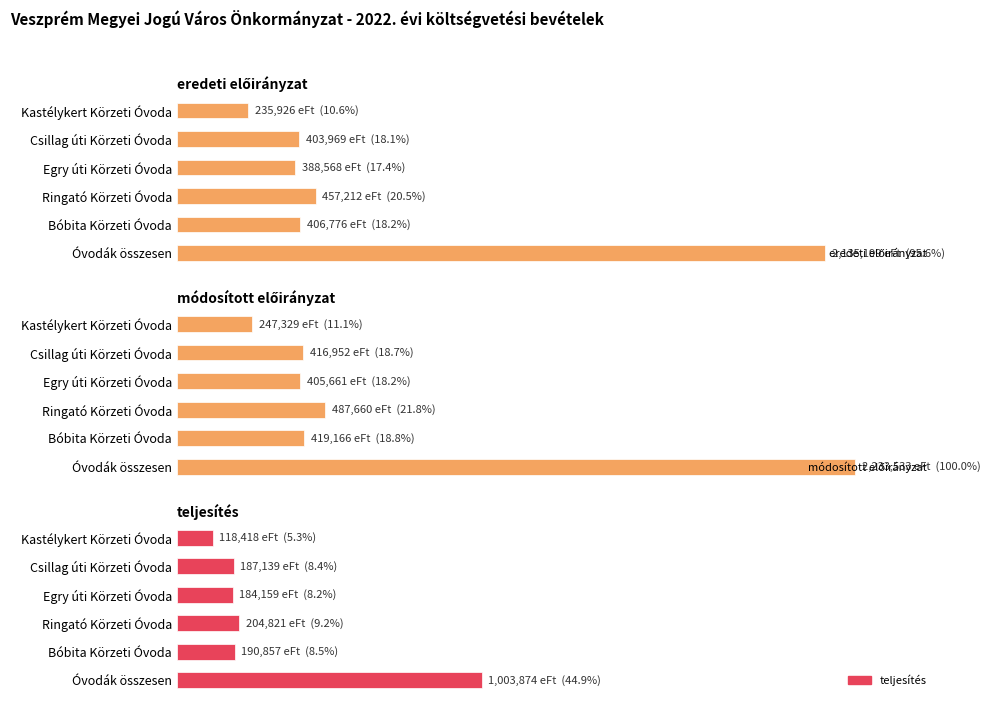

Reading left to right, what are all the values shown in this chart?

eredeti előirányzat: 2135199	406776	457212	388568	403969	235926
módosított előirányzat: 2233533	419166	487660	405661	416952	247329
teljesítés: 1003874	190857	204821	184159	187139	118418